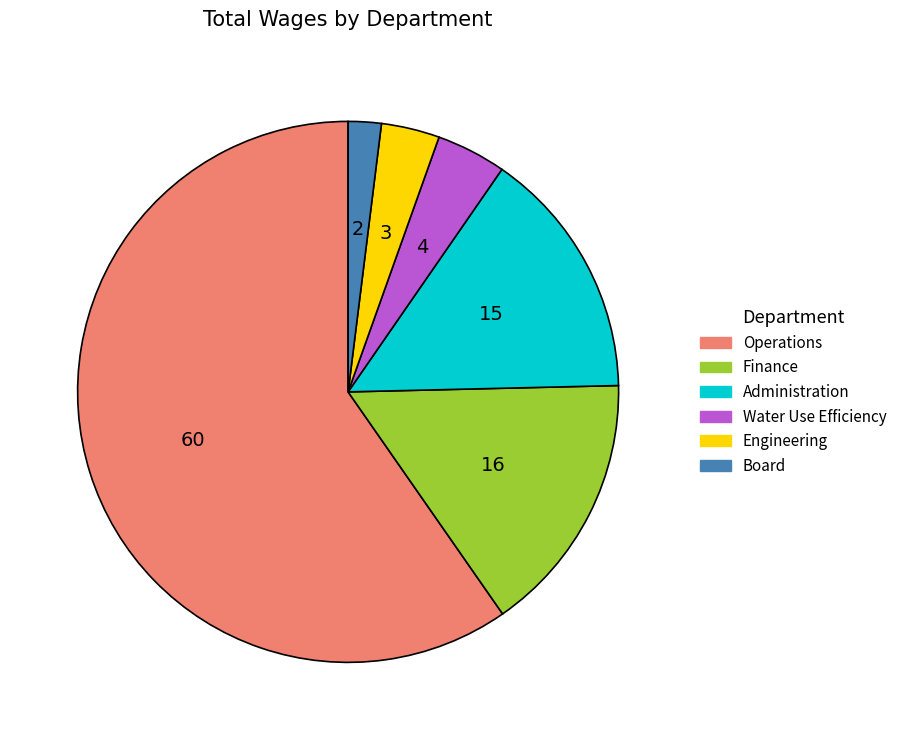

What is the ratio of the value at Finance to the value at Operations?

0.3